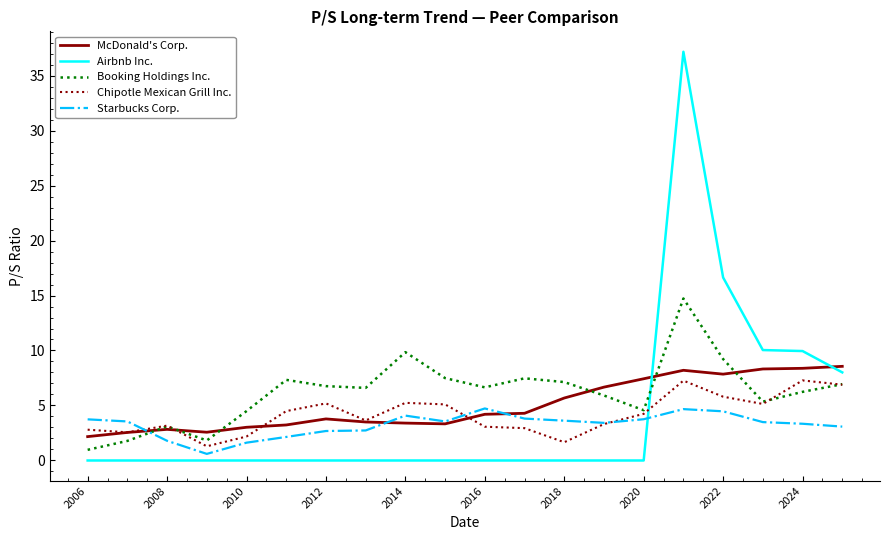

What is the sum of all Booking Holdings Inc. values?

124.4